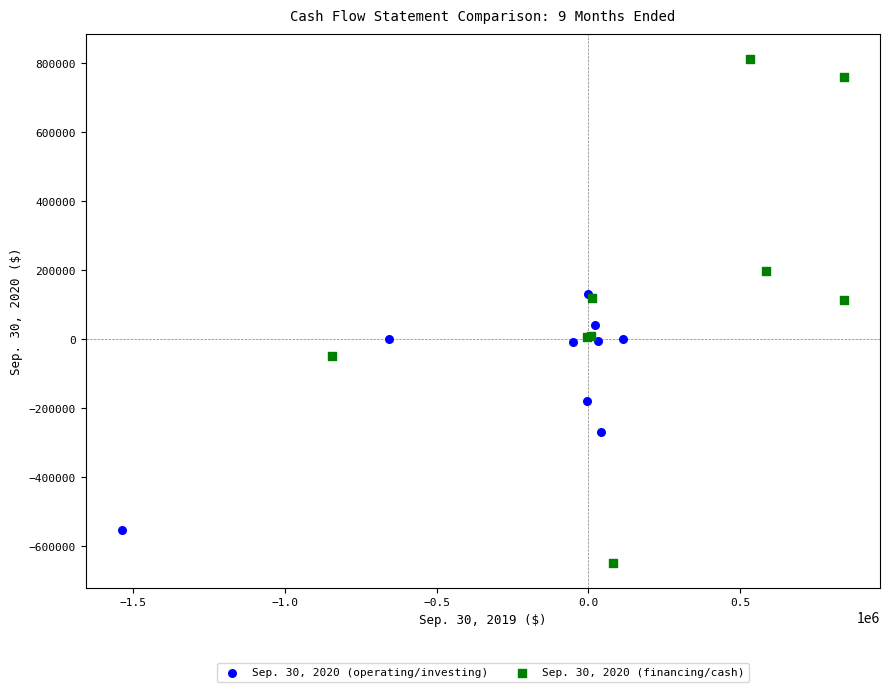

Which series has the largest Y range (max minus min)?

Sep. 30, 2020 (financing/cash)